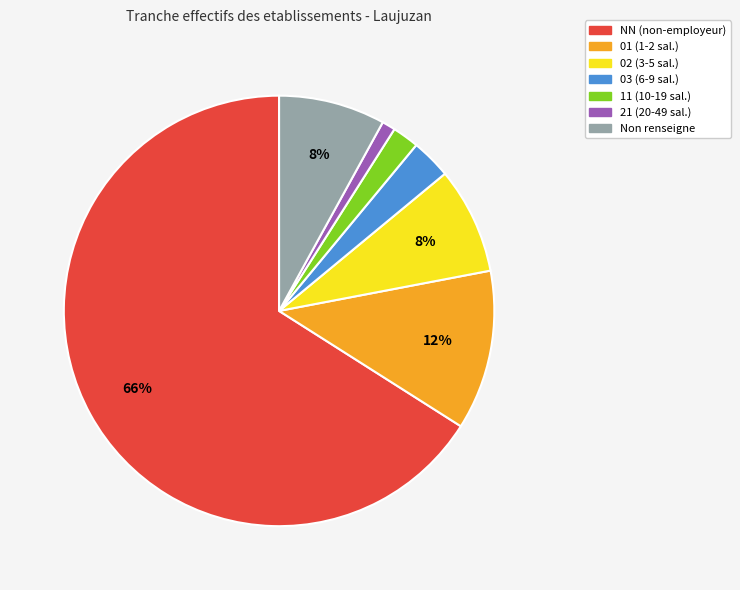

Is there a majority slice in this chart?

Yes